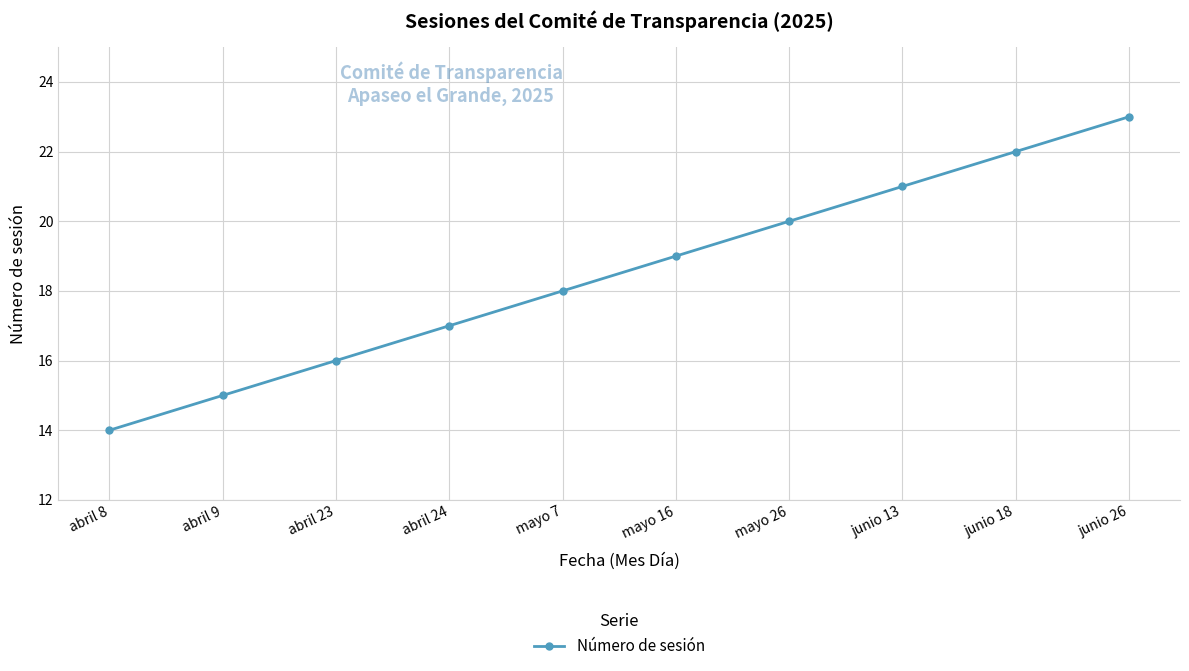

True or false: there are more than 2 points higher than both neighbors.

False